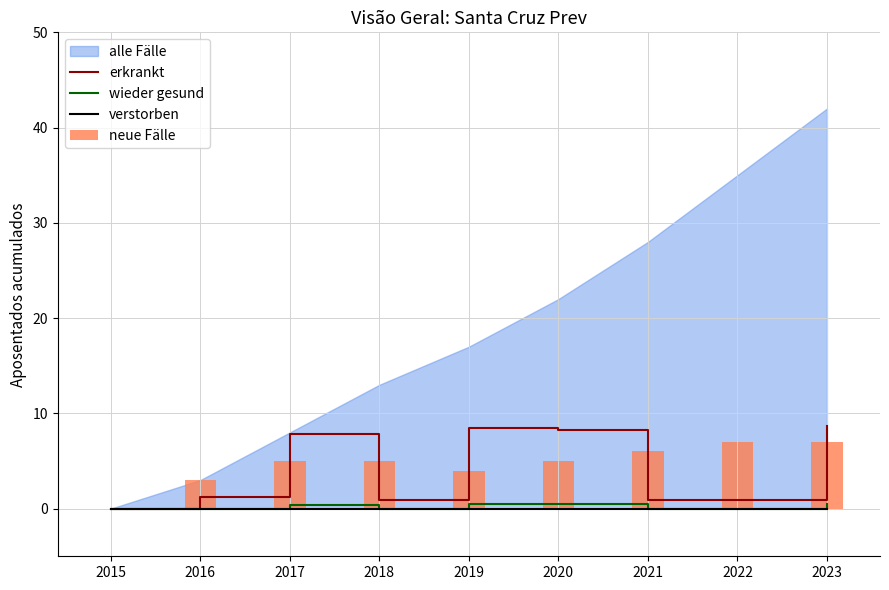

What is the approximate value of wieder gesund at 2019?

0.5